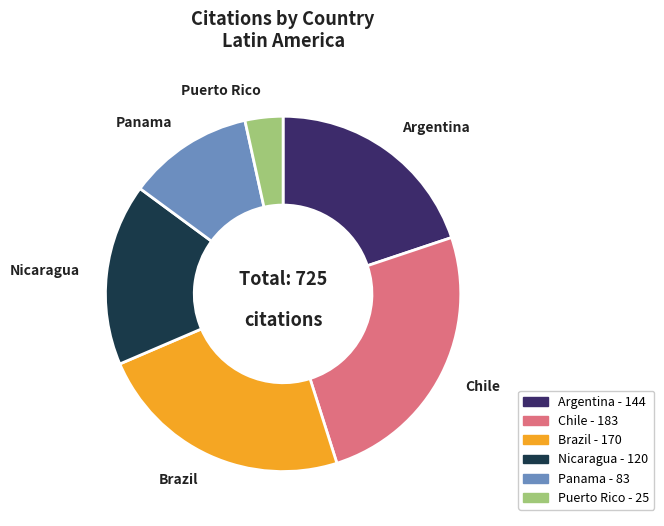

Is it true that Chile is 20% of the pie?

False